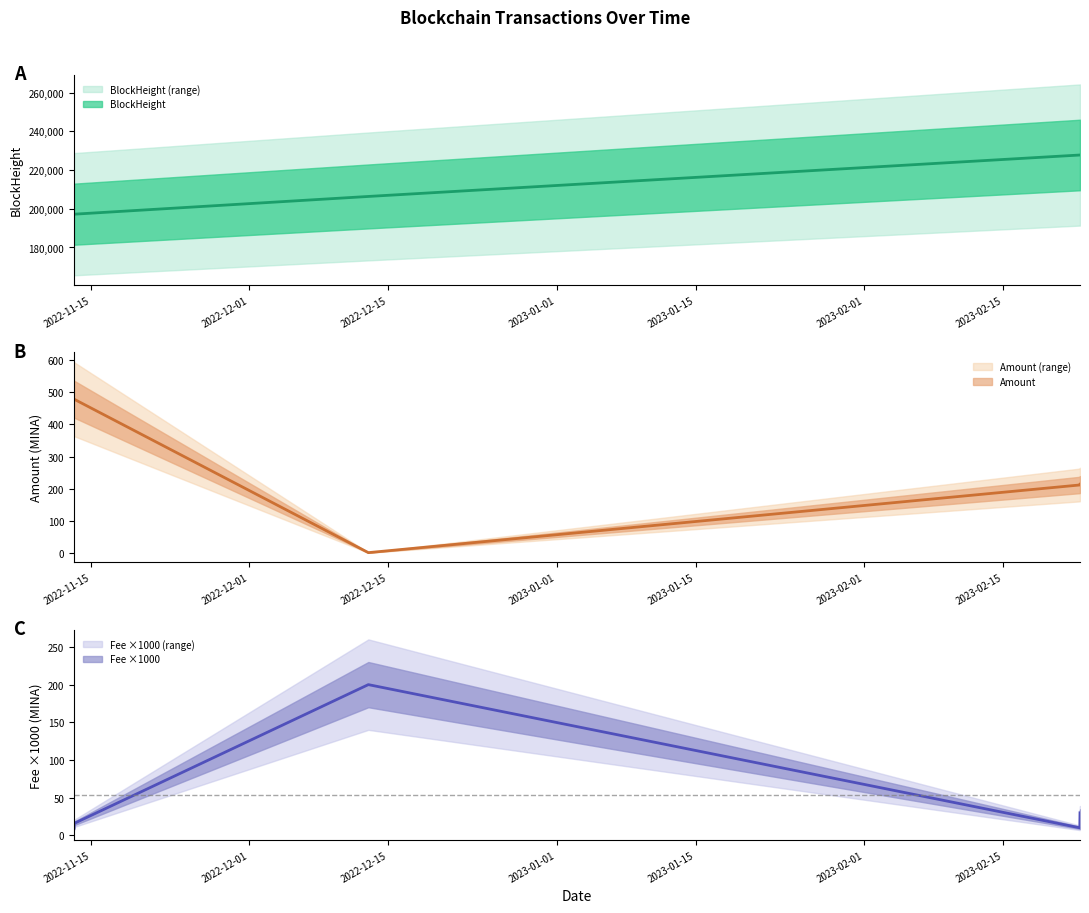

At which category is the sum across all series the highest?

2023-02-22 18:27